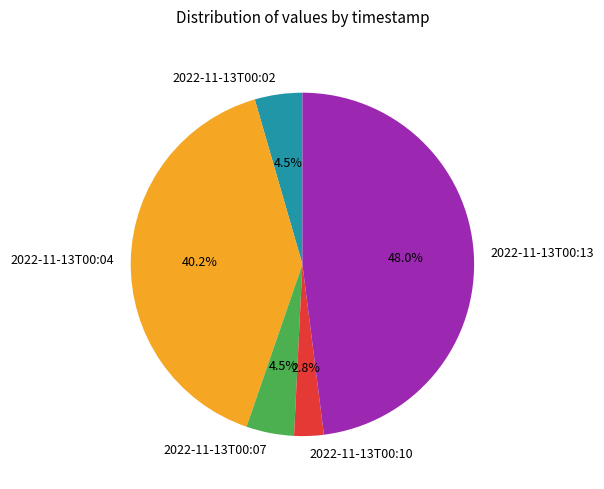

Count the number of slices in the pie.

5